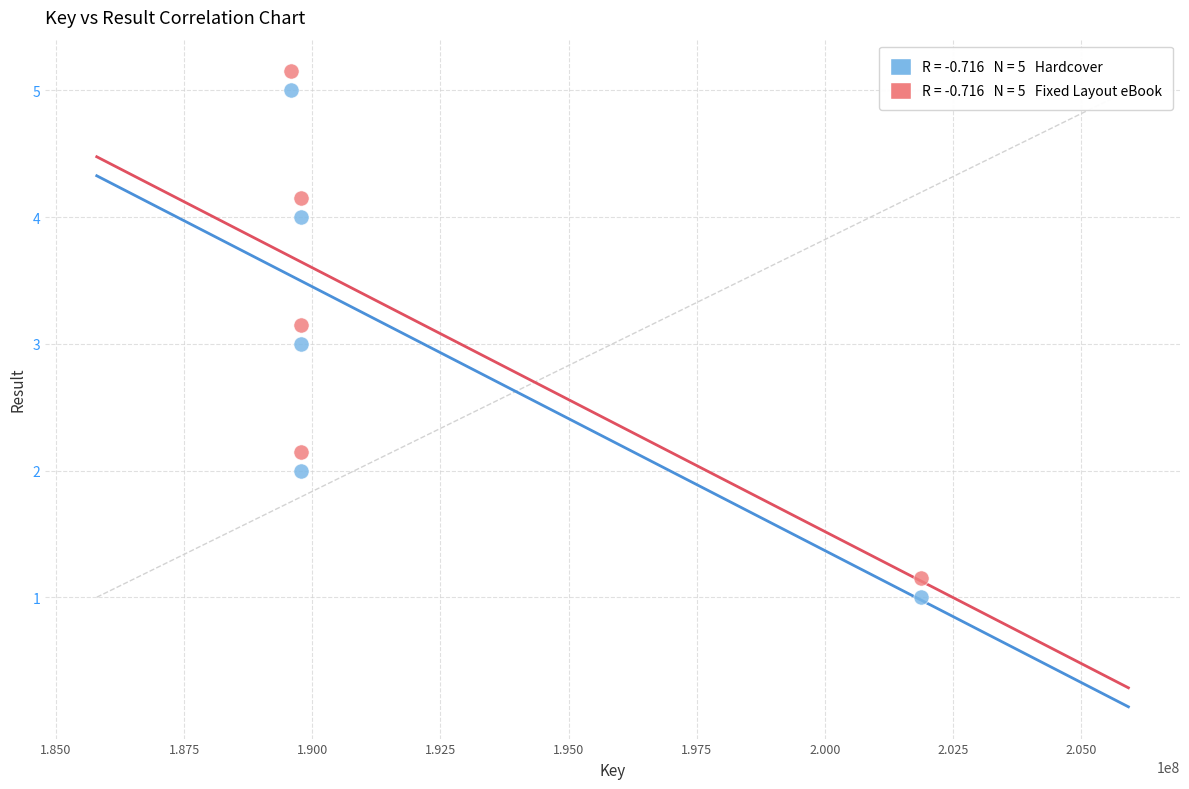

Across all data points, what is the range of X values (max minus min)?

12296927.0